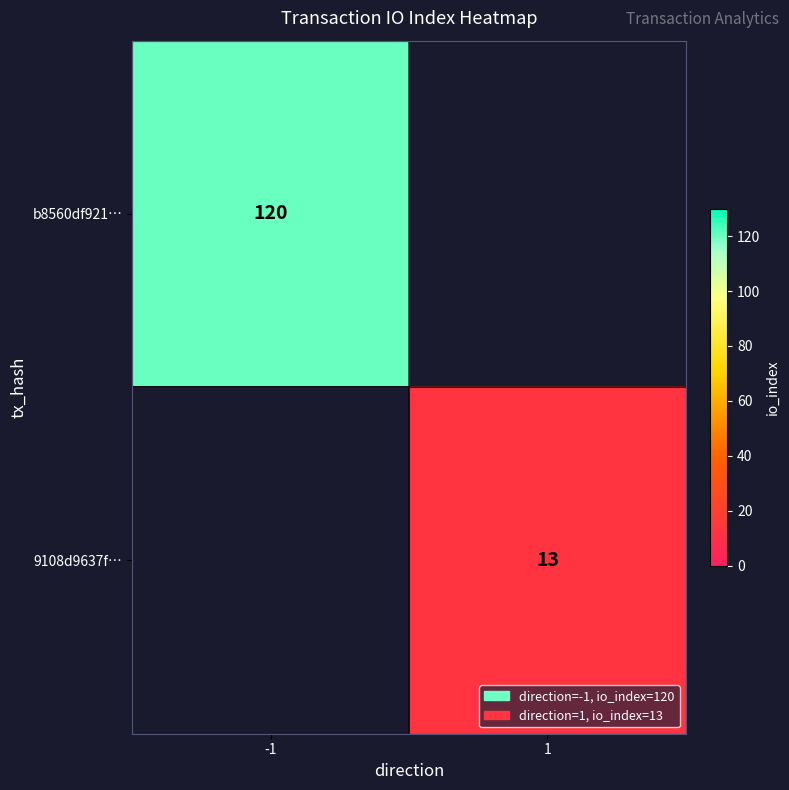

True or false: 9108d9637f… has a value of 13 at 1.

True